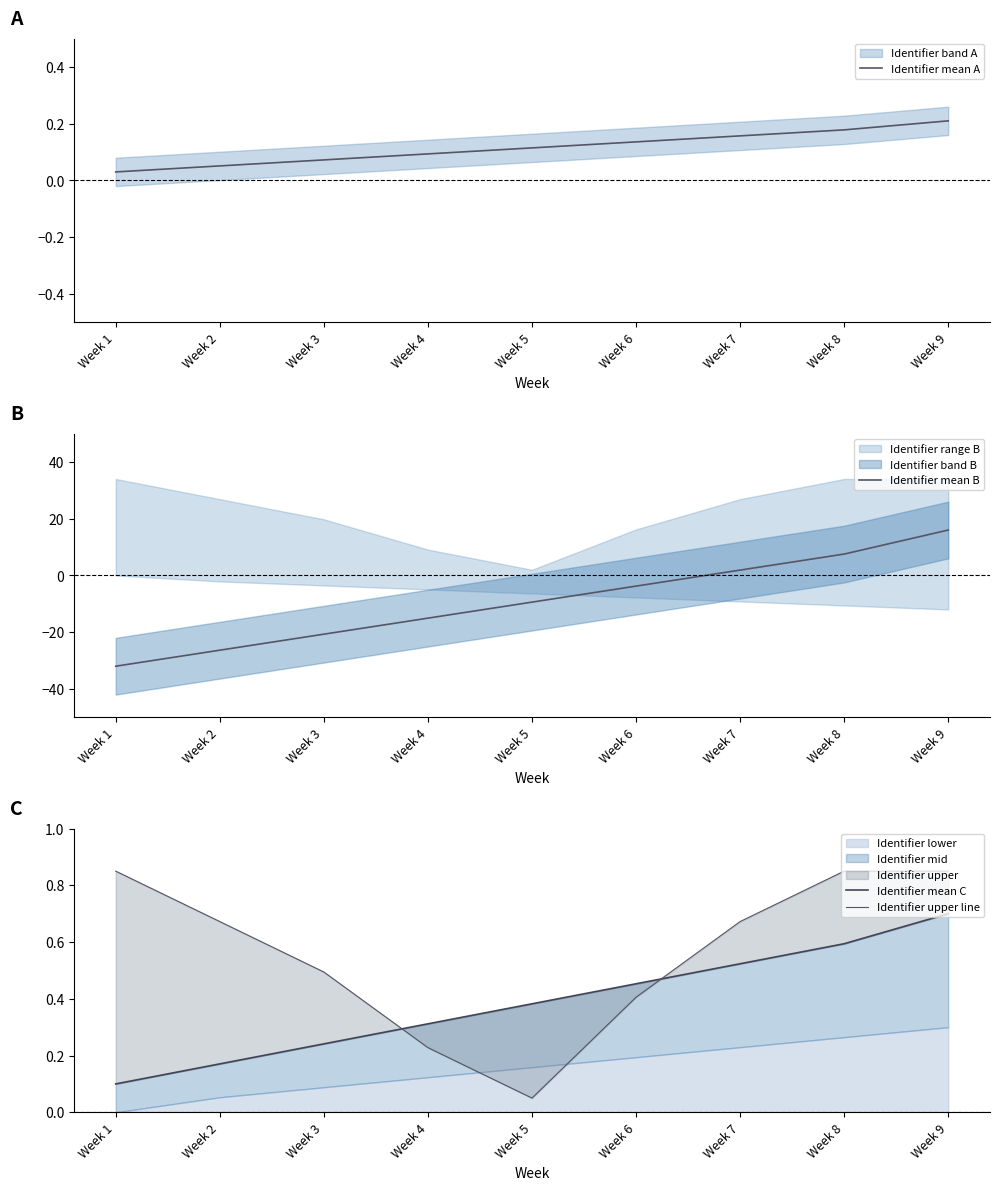

Rank the categories by Identifier mean B value from highest to lowest.

Week 9, Week 8, Week 7, Week 6, Week 5, Week 4, Week 3, Week 2, Week 1